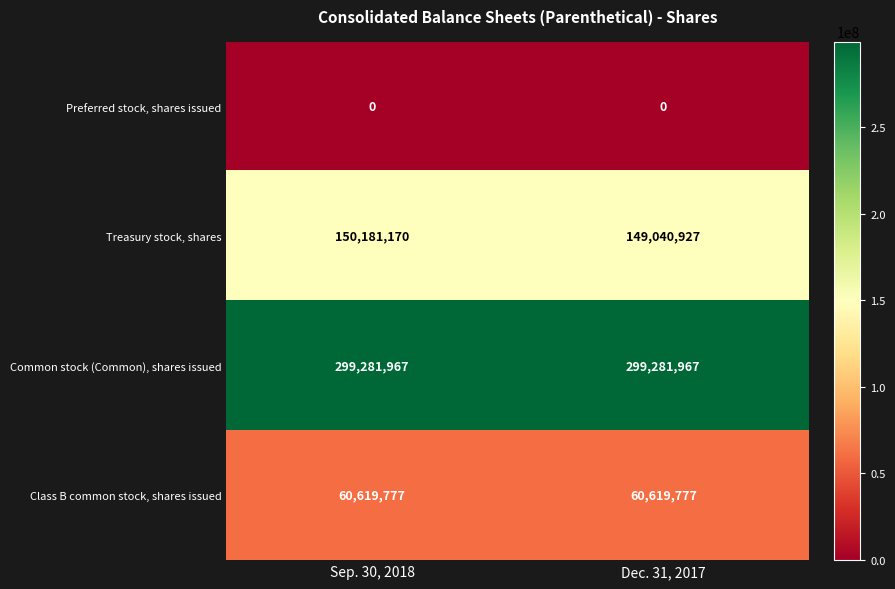

Reading right to left, list all the values displayed in this chart.

Preferred stock, shares issued: Dec. 31, 2017=0	Sep. 30, 2018=0
Treasury stock, shares: Dec. 31, 2017=149040927	Sep. 30, 2018=150181170
Common stock (Common), shares issued: Dec. 31, 2017=299281967	Sep. 30, 2018=299281967
Class B common stock, shares issued: Dec. 31, 2017=60619777	Sep. 30, 2018=60619777